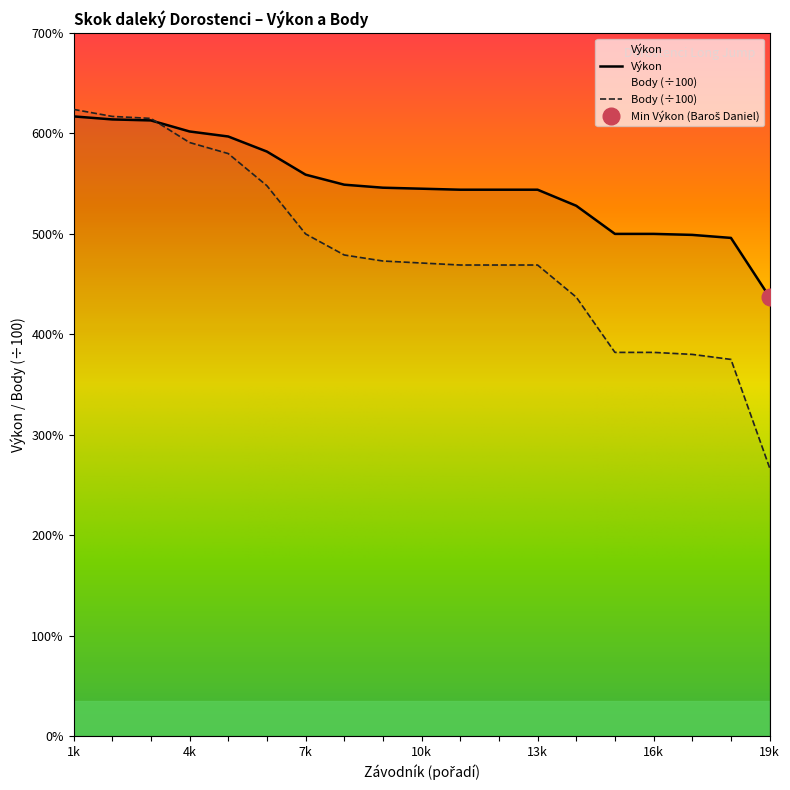

How many lines are shown in the chart?

2